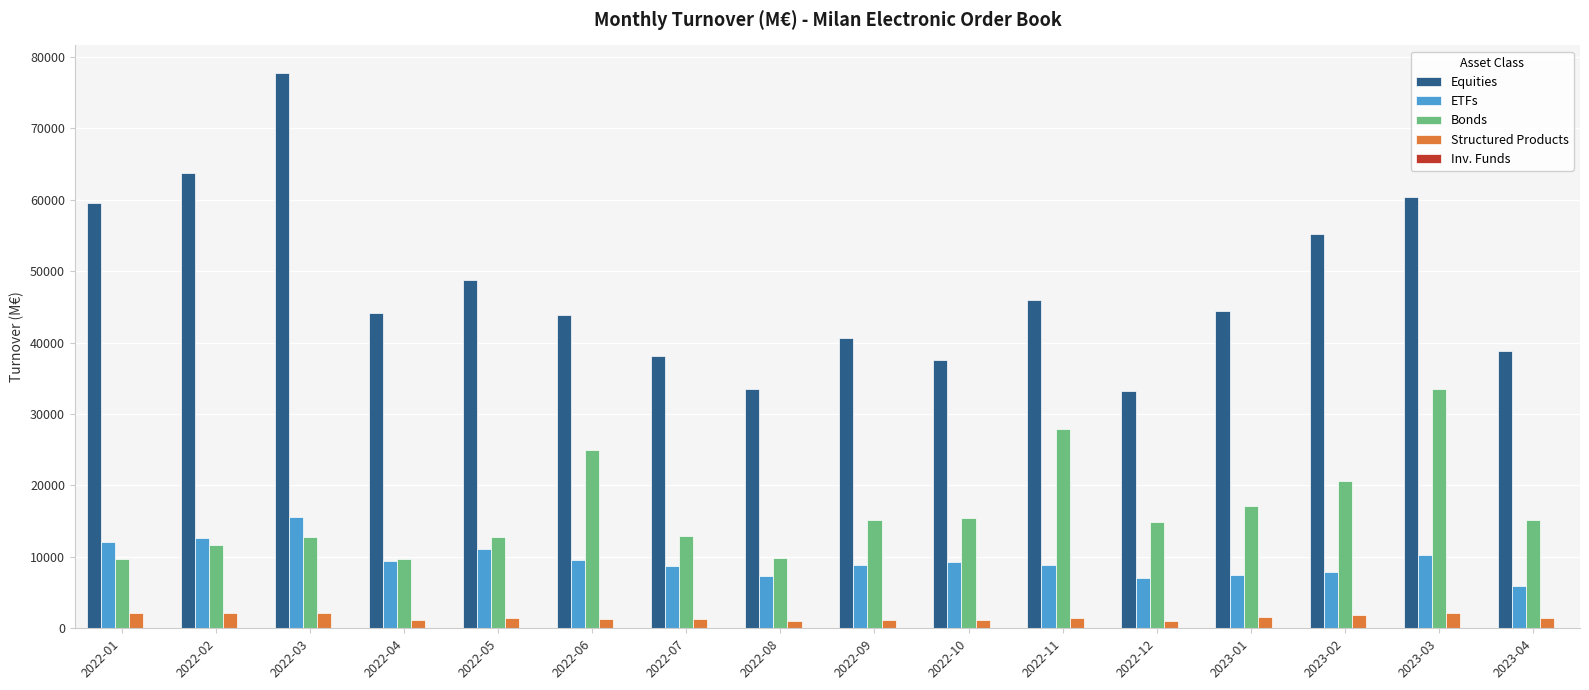

Which label corresponds to the largest value in the chart?

2022-03